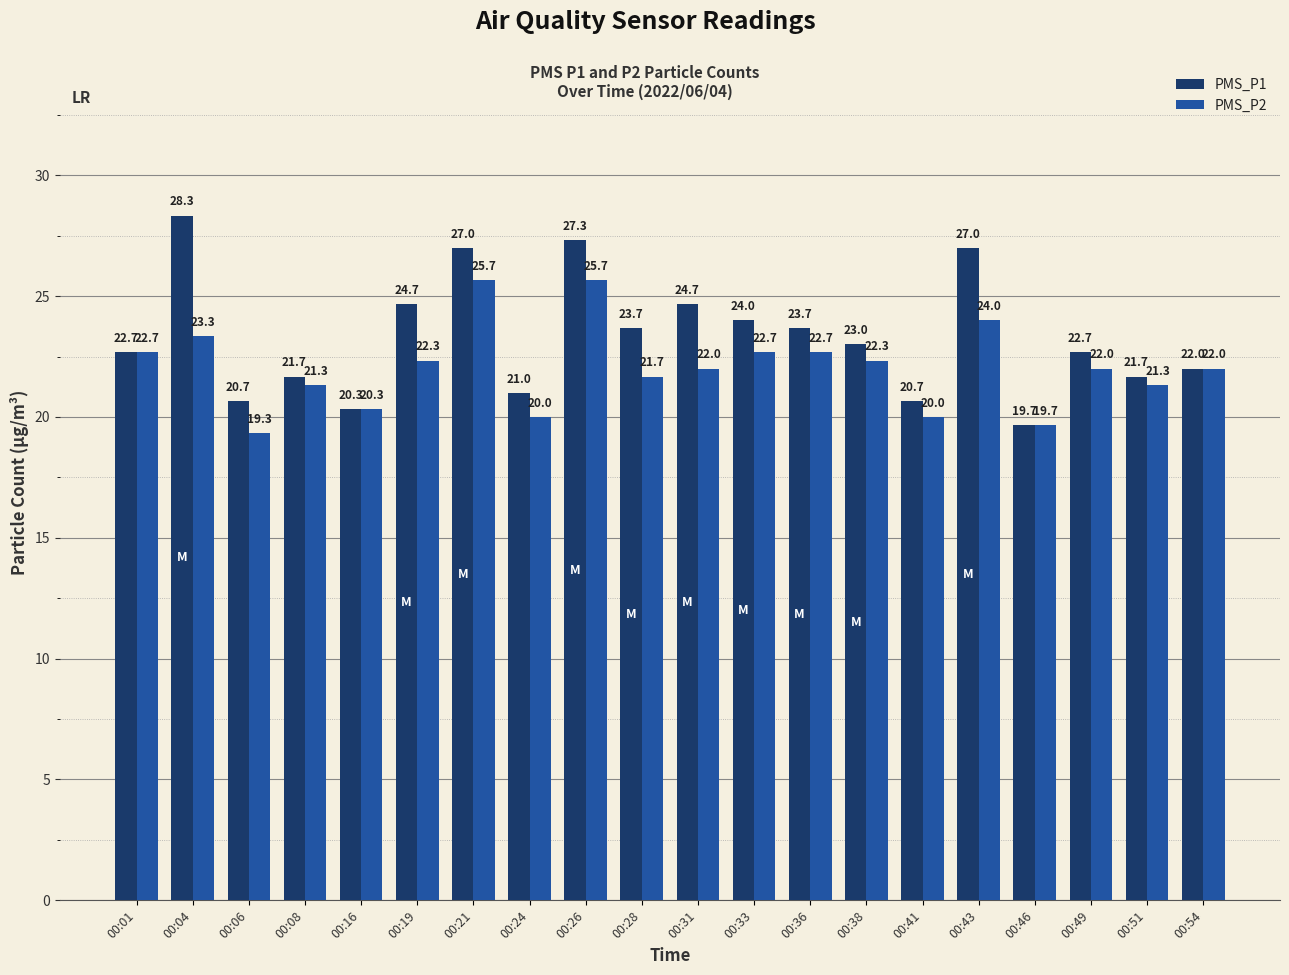

Is the value of PMS_P2 at 00:51 greater than the value of PMS_P1 at 00:49?

No